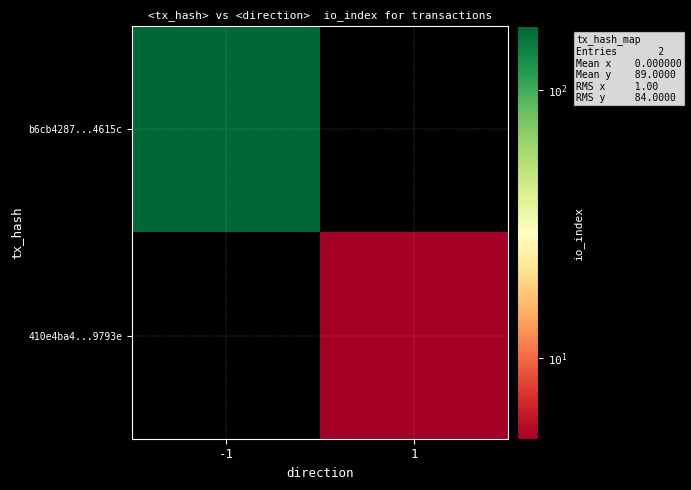

Which series has the widest spread of values?

b6cb4287...4615c